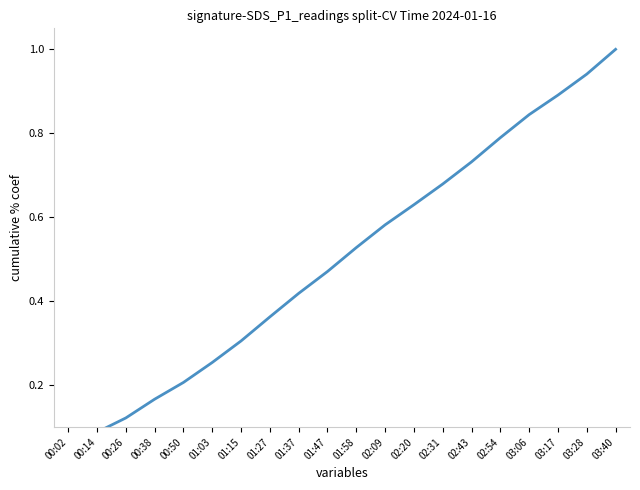

Reading left to right, what are all the values shown in this chart?

0.0	0.1	0.1	0.2	0.2	0.3	0.3	0.4	0.4	0.5	0.5	0.6	0.6	0.7	0.7	0.8	0.8	0.9	0.9	1.0